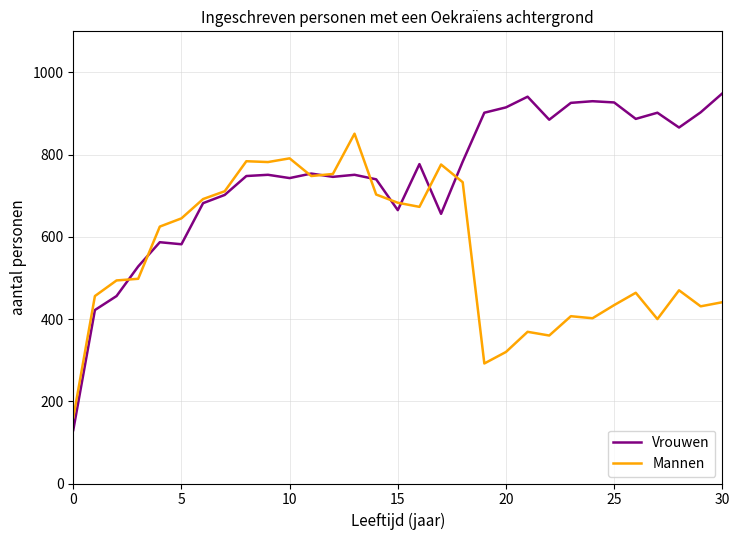

What is the highest value of the Vrouwen series?

949